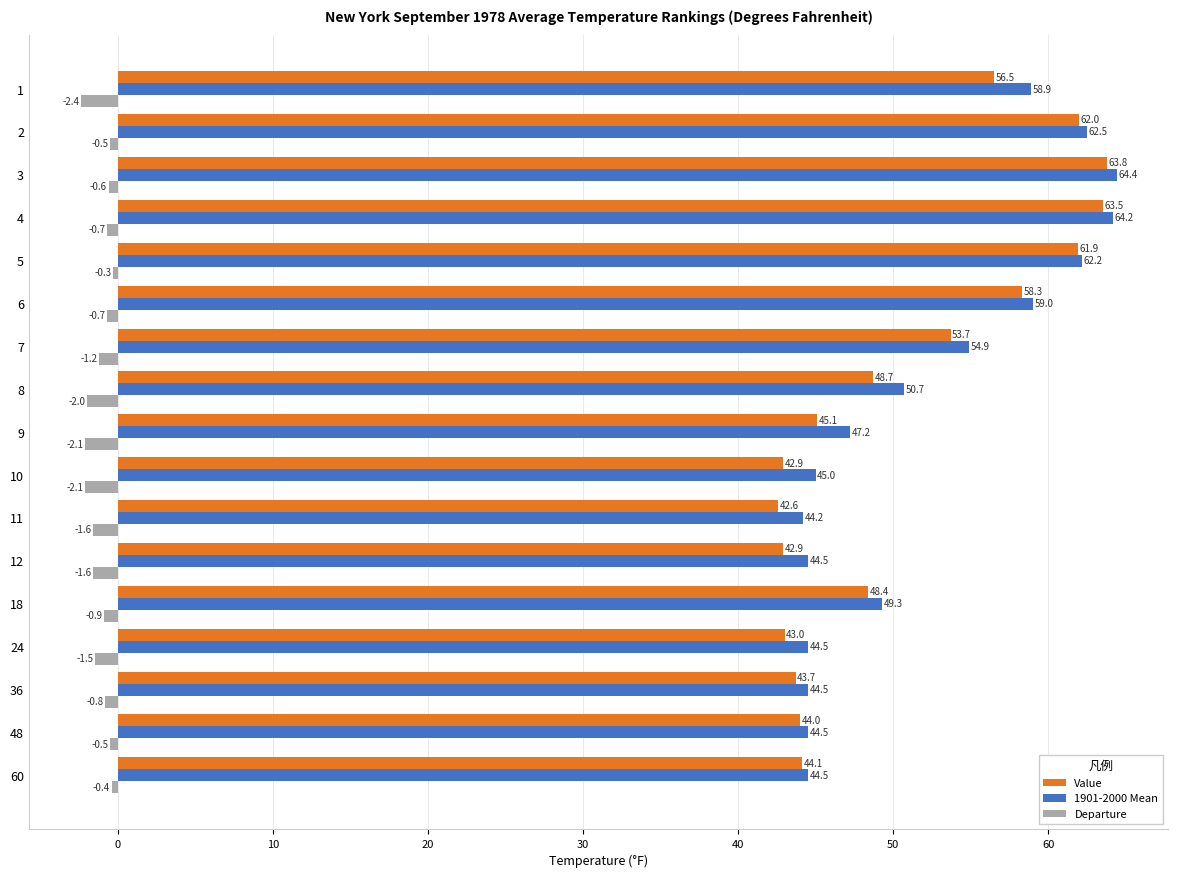

Which series has the largest total across all categories?

1901-2000 Mean